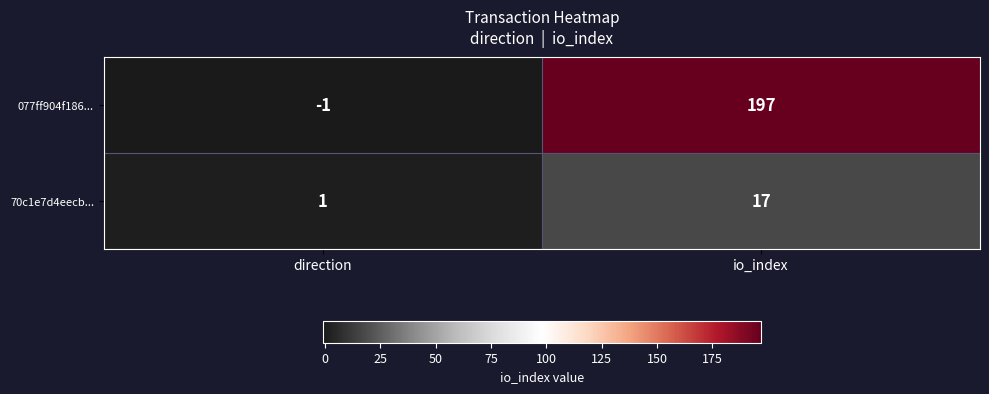

Is it true that 077ff904f186... equals -1 at direction?

True